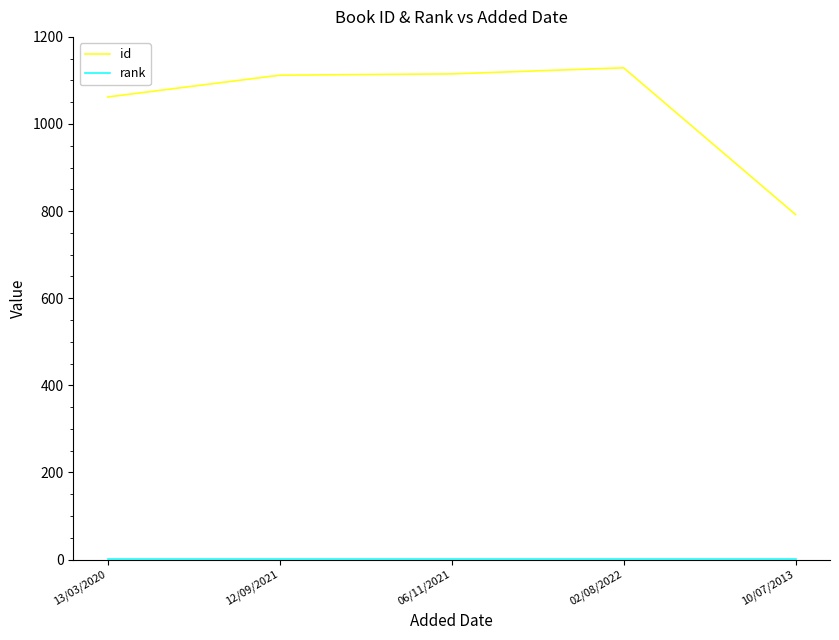

What is the difference between the maximum and minimum values in the id series?

337